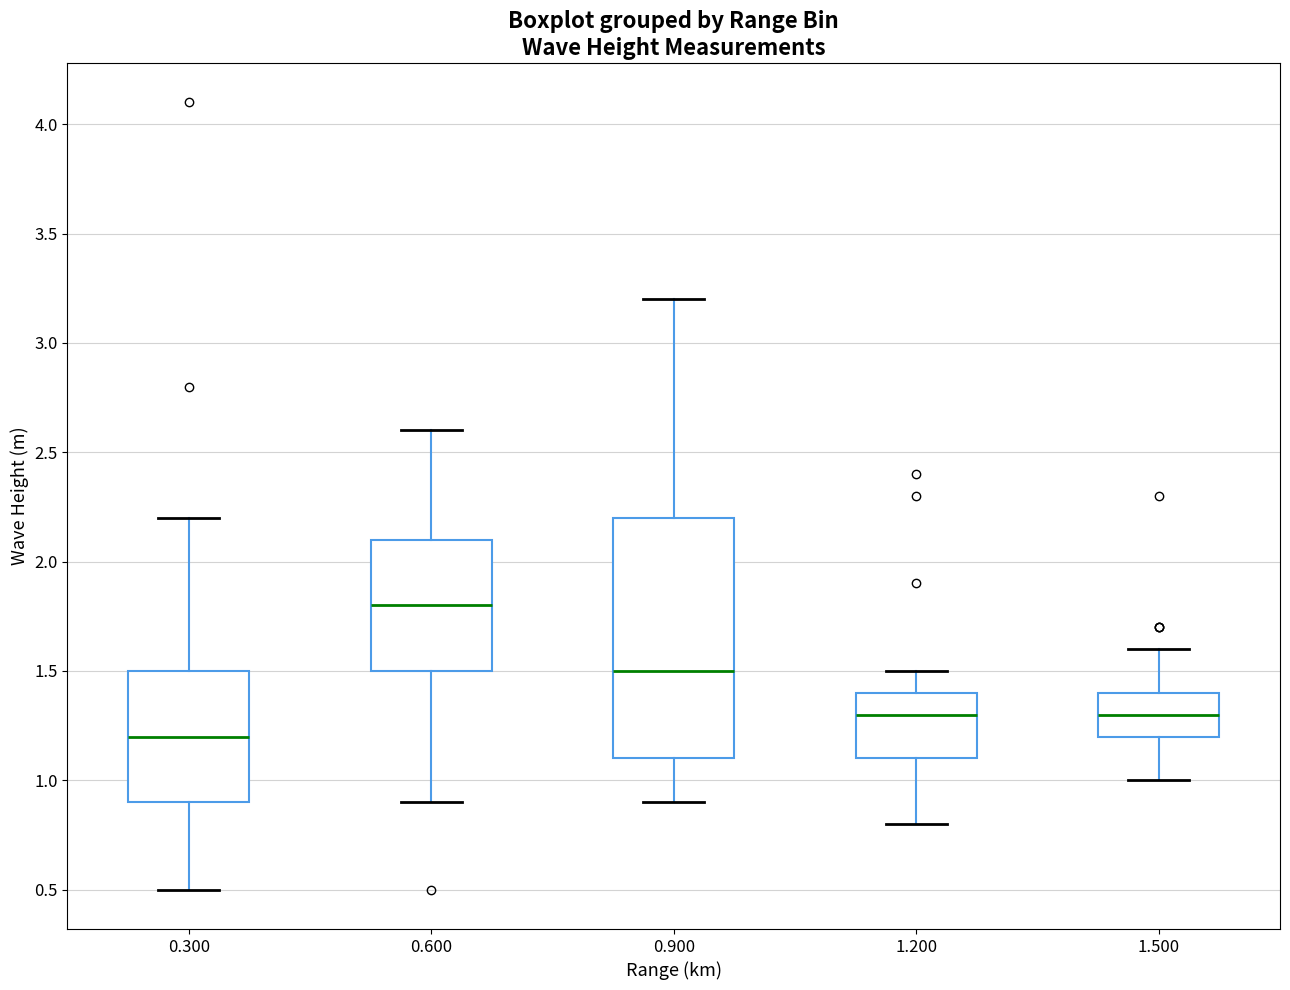

Where is the lower edge of the box at x = 0.300 on the y-axis? The values are not printed on the chart, so give them approximately, as read against the axis.

0.9